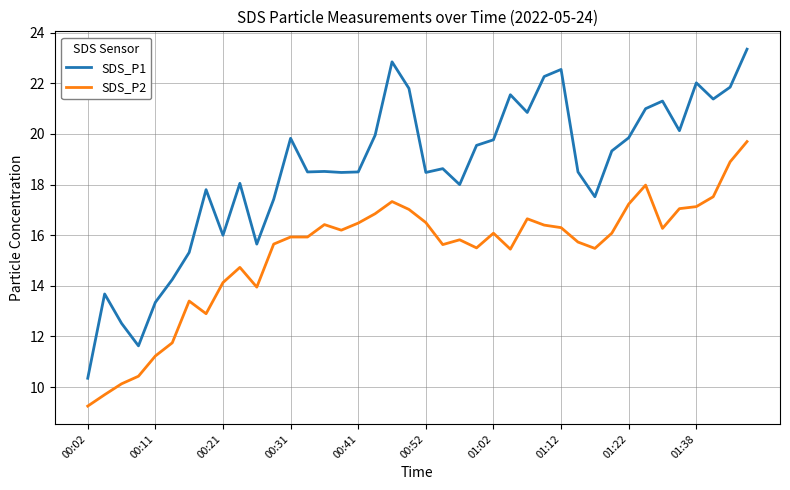

Which series has the largest total across all categories?

SDS_P1